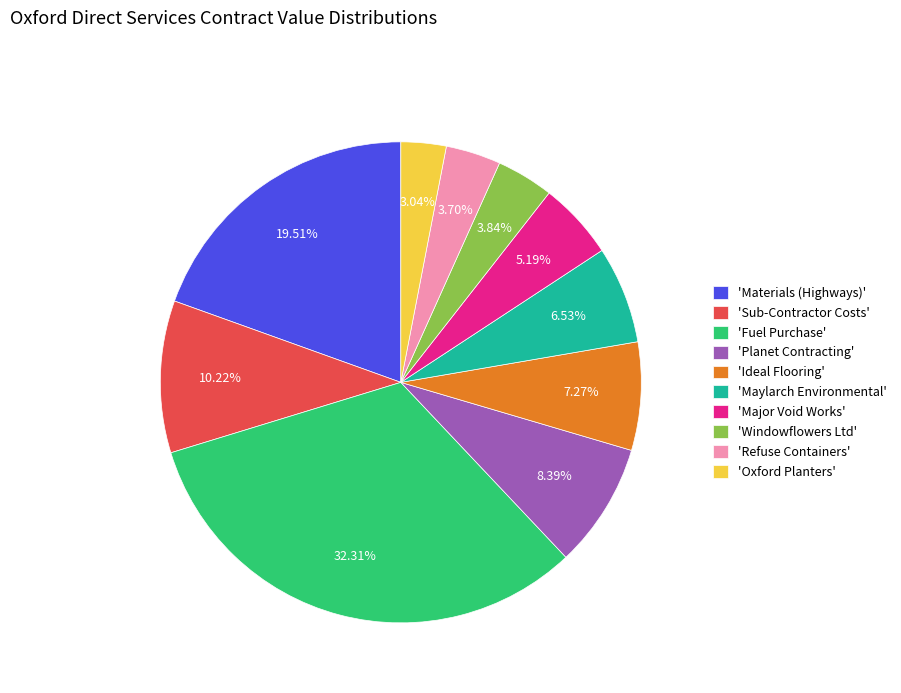

Which has a higher value, 'Maylarch Environmental' or 'Sub-Contractor Costs'?

'Sub-Contractor Costs'